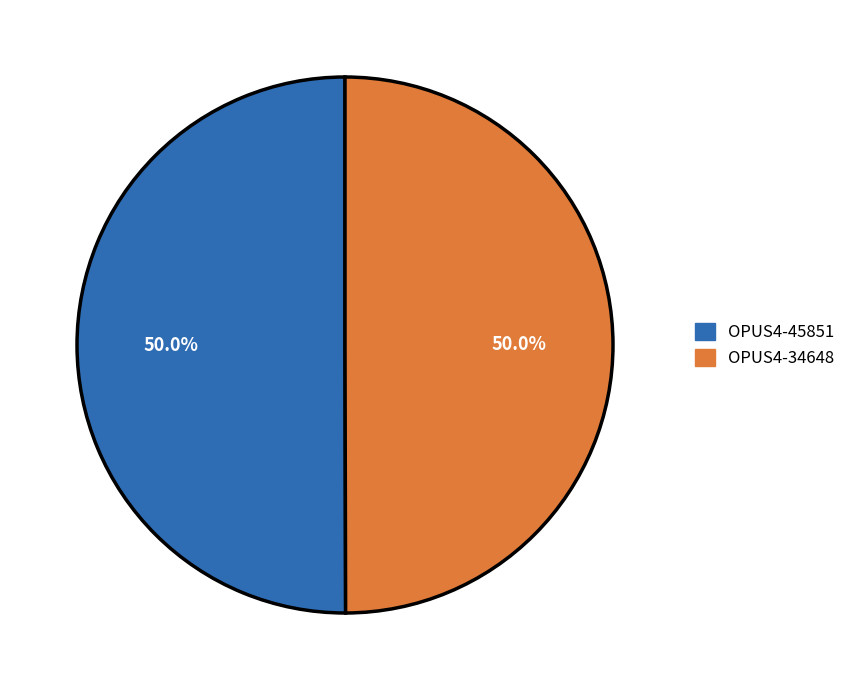

How many slices are in this pie chart?

2